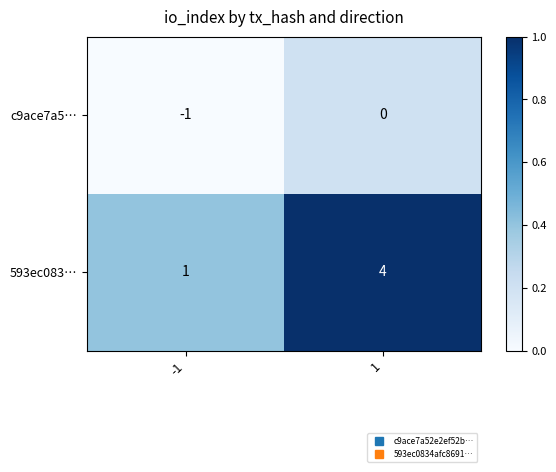

Rank the series by their average value, from lowest to highest.

c9ace7a5…, 593ec083…